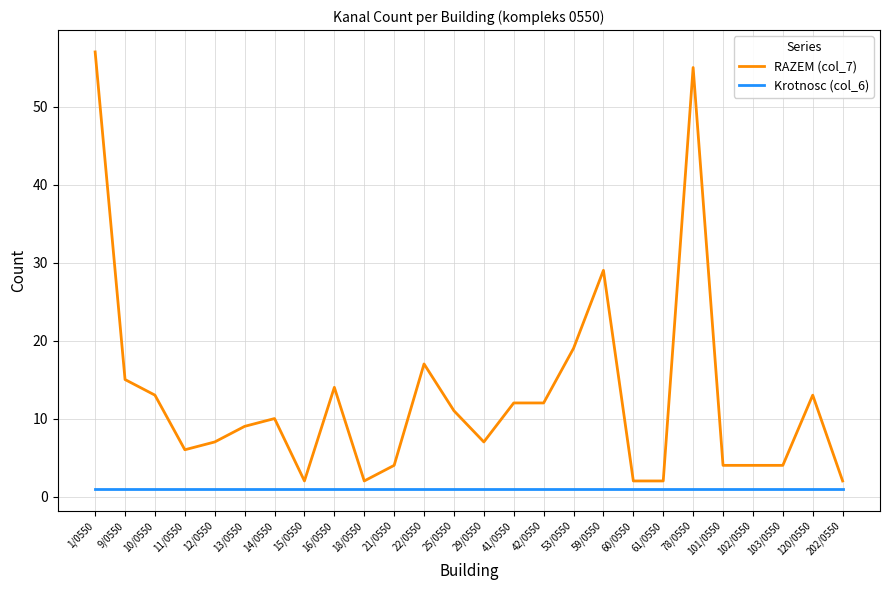

The RAZEM (col_7) series shows 14 at 78/0550. True or false?

False